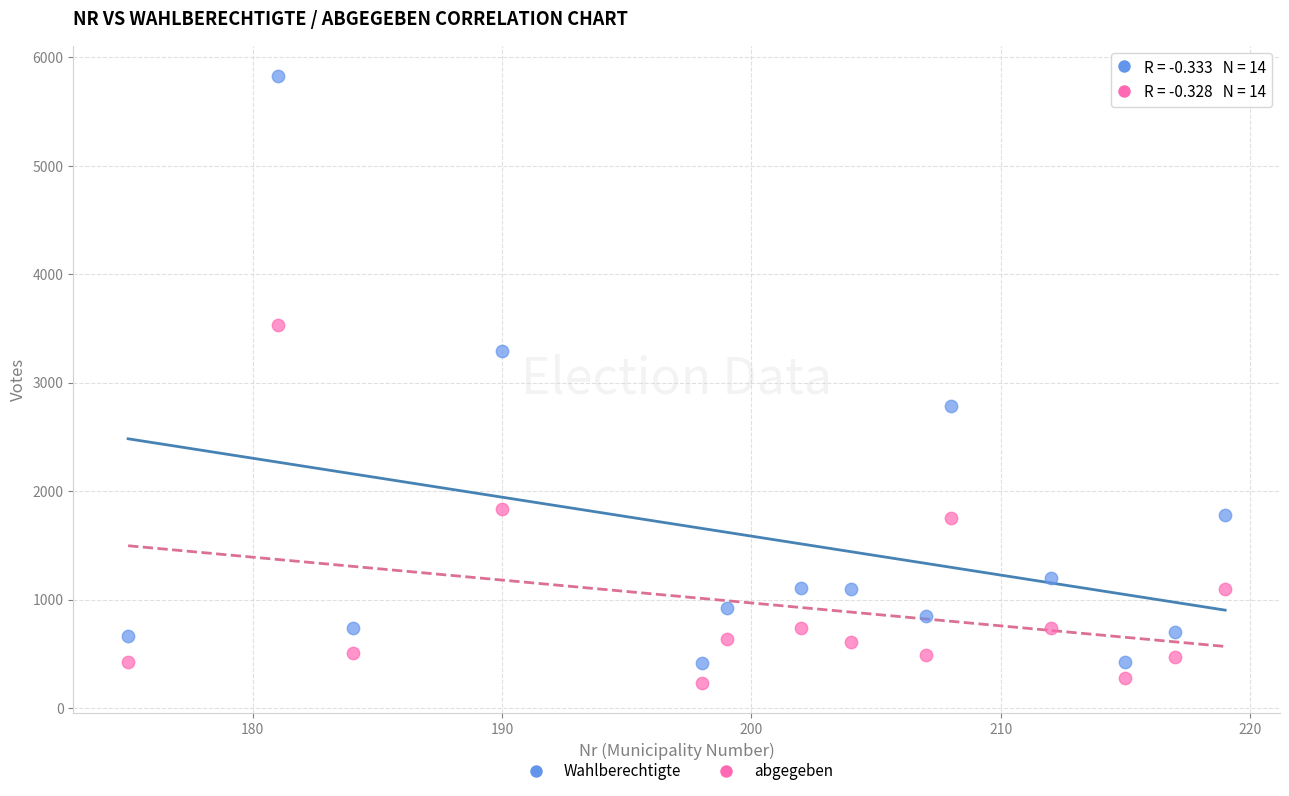

Which series contains the highest Y value?

Wahlberechtigte